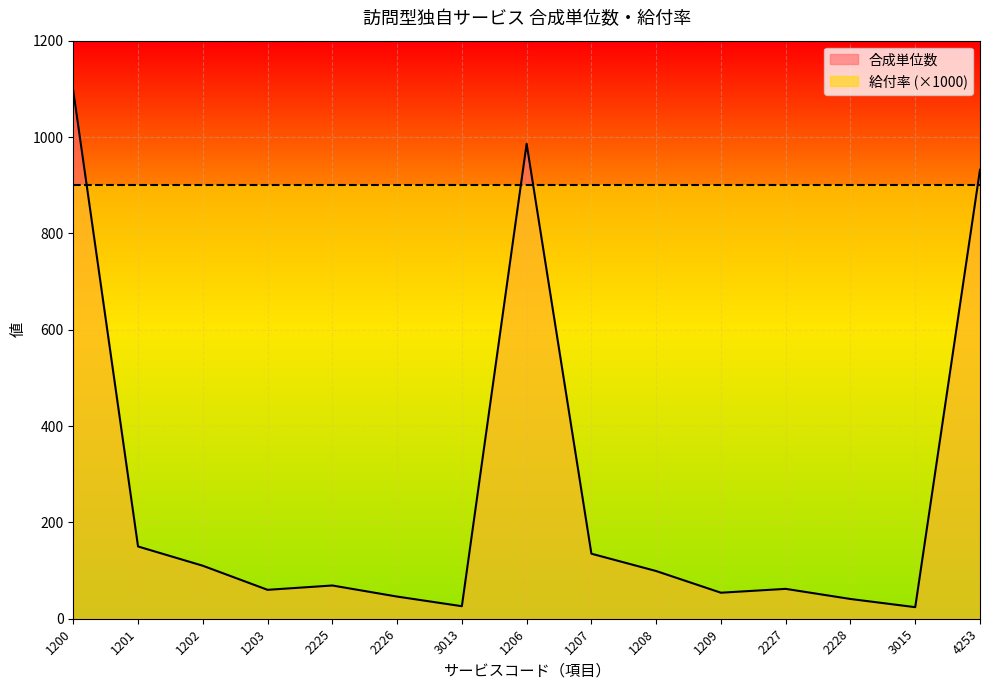

List the labels in order of value, largest first.

1200, 1206, 4253, 1201, 1207, 1202, 1208, 2225, 2227, 1203, 1209, 2226, 2228, 3013, 3015